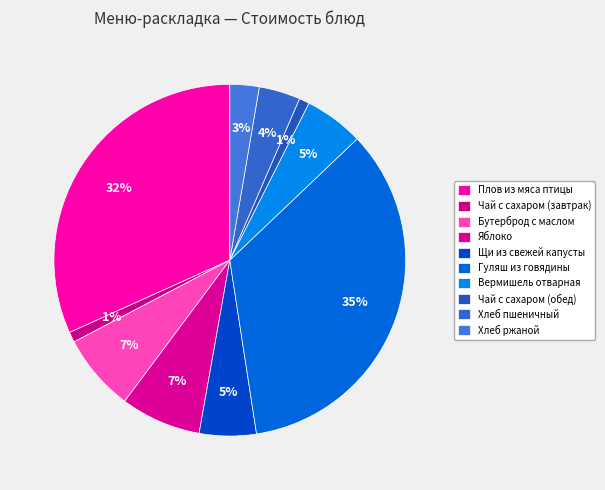

How many slices are in this pie chart?

10